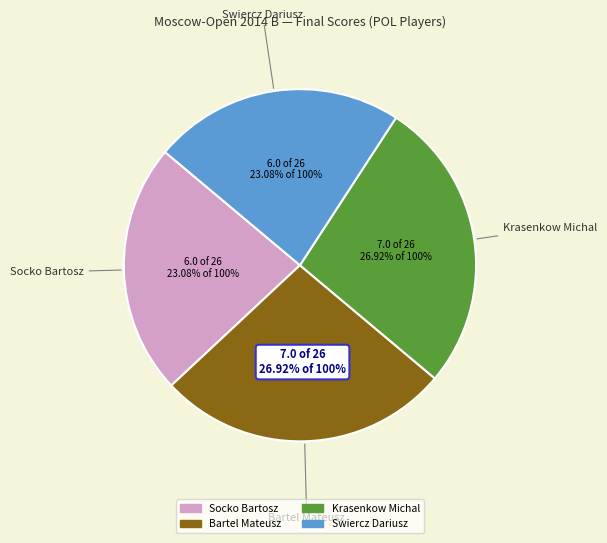

Do Krasenkow Michal and Bartel Mateusz together represent more than half of the pie?

Yes